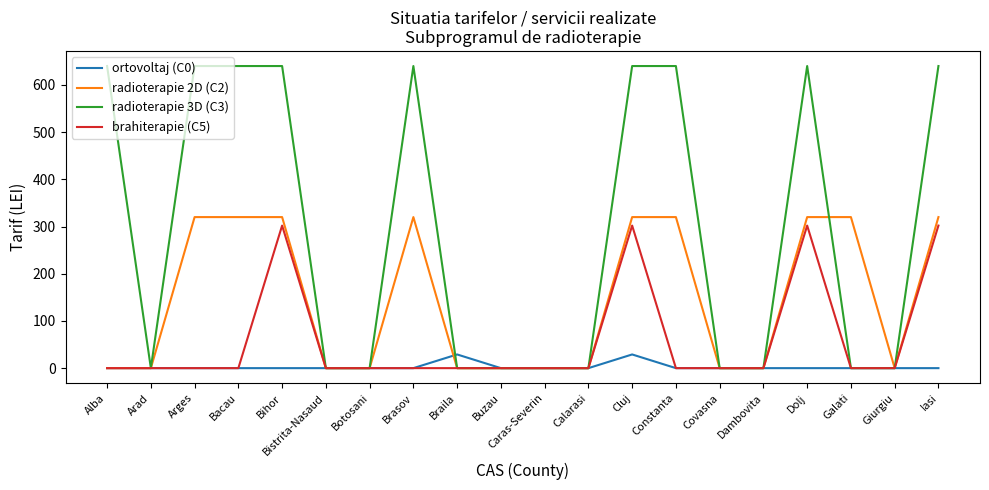

Rank the series by their average value, from highest to lowest.

radioterapie 3D (C3), radioterapie 2D (C2), brahiterapie (C5), ortovoltaj (C0)